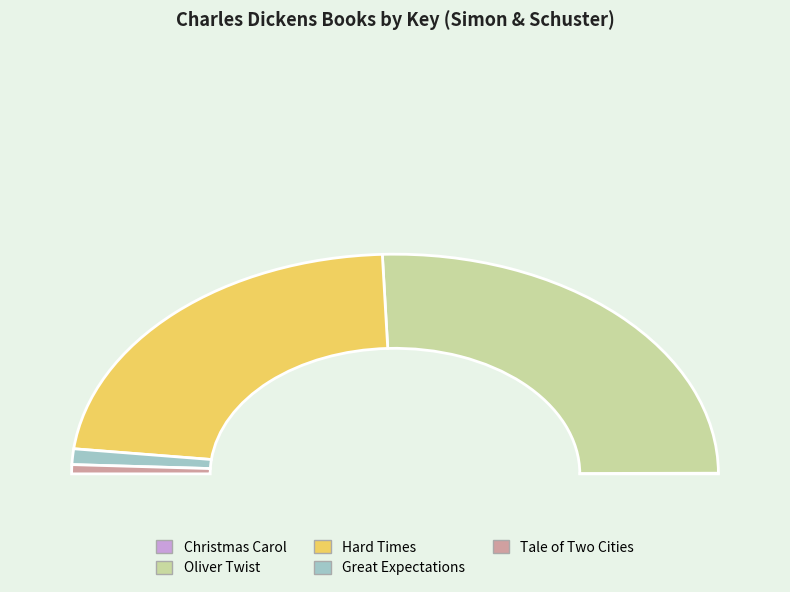

Count the number of slices in the pie.

5